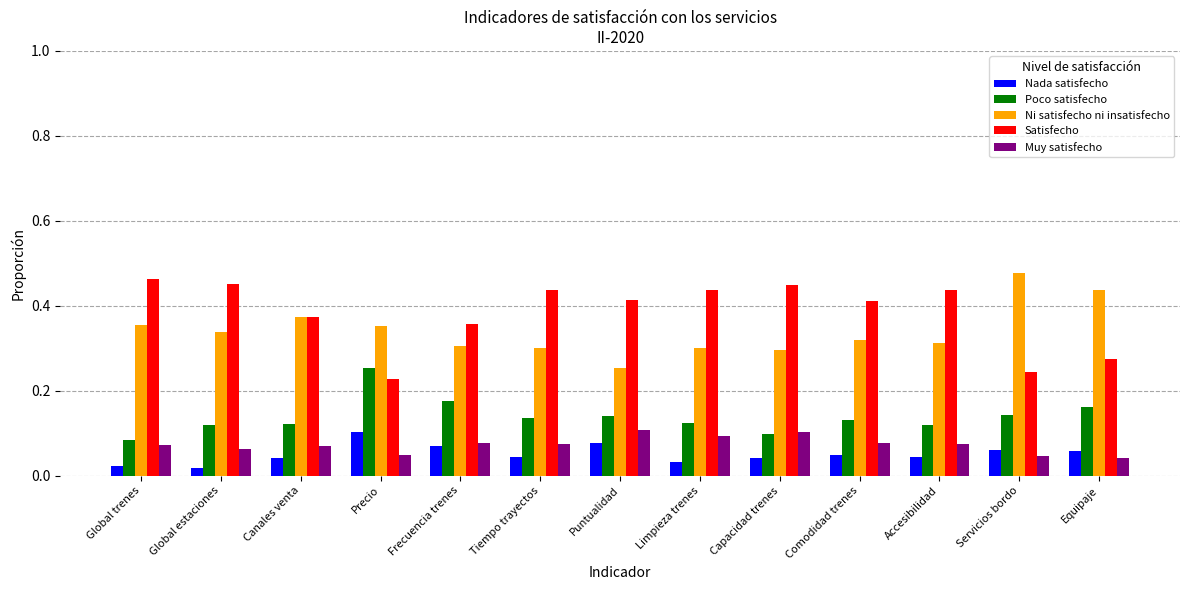

How many distinct data groups are displayed?

5